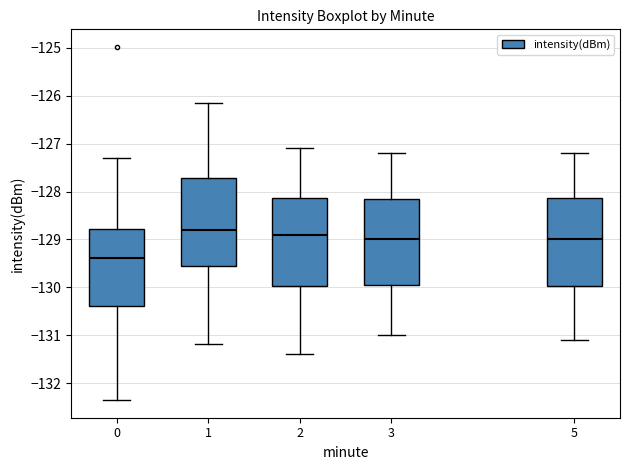

Reading left to right, transcribe this box plot: for each box, give where its median line is, the range the box spans, and where its two whiskers end, as read against the y-axis. The values are not printed on the chart, so give them approximately, as read against the axis.

0: median -129.4, box -130.4 to -128.8, whiskers -132.4 to -127.3
1: median -128.8, box -129.6 to -127.7, whiskers -131.2 to -126.2
2: median -128.9, box -130.0 to -128.1, whiskers -131.4 to -127.1
3: median -129.0, box -129.9 to -128.1, whiskers -131.0 to -127.2
5: median -129.0, box -130.0 to -128.1, whiskers -131.1 to -127.2